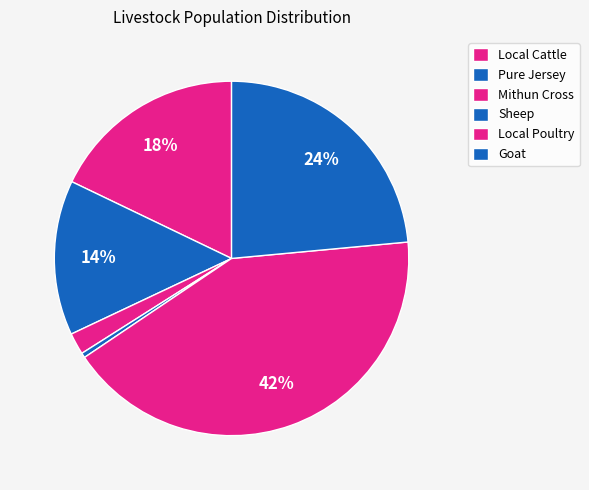

What is the change in value from Local Cattle to Sheep?

-318